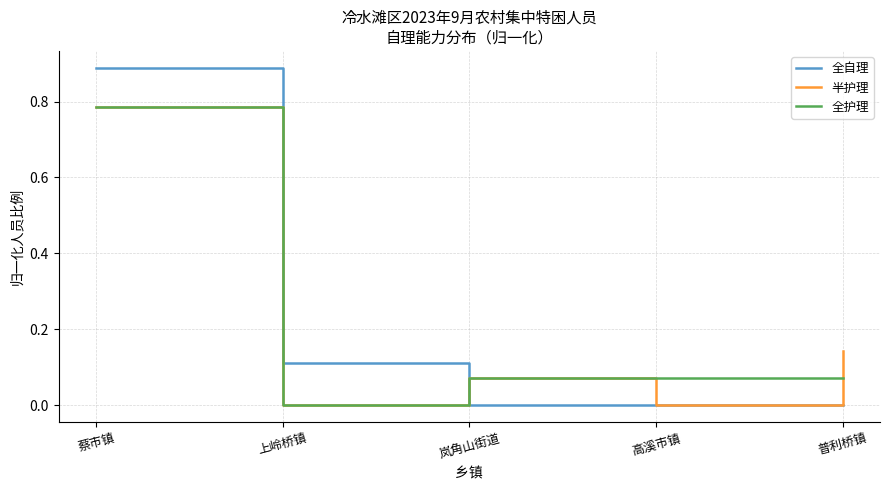

At which category is the sum across all series the highest?

蔡市镇